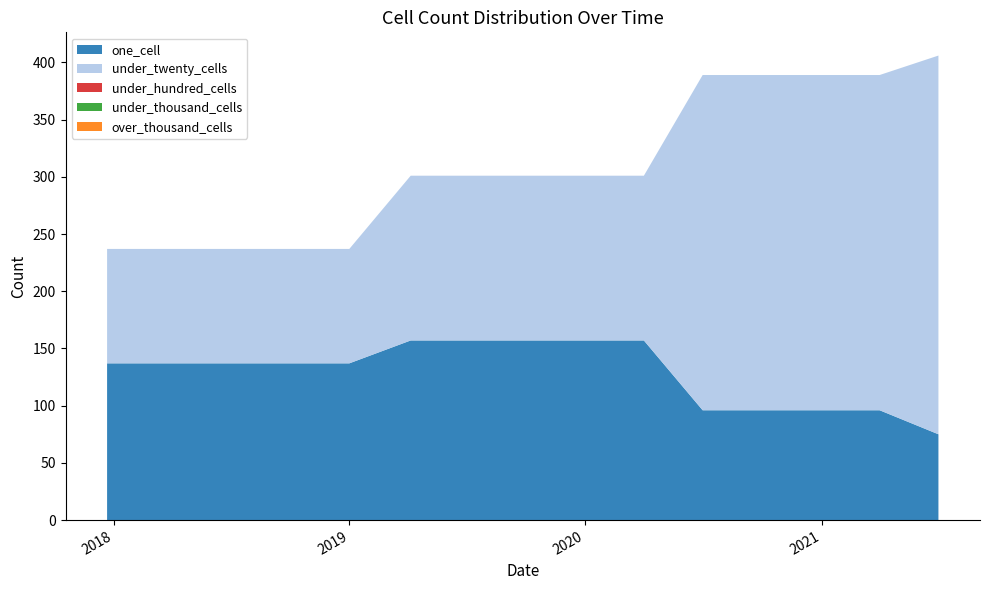

What is the minimum value for under_twenty_cells?

100